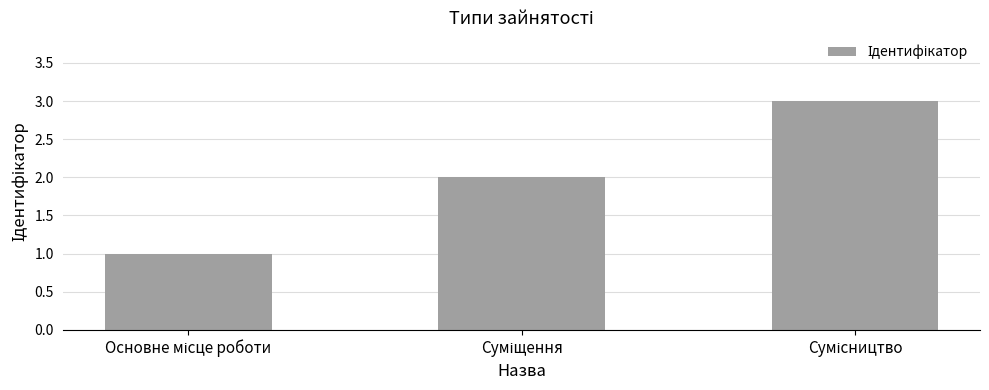

What is the sum of all values?

6